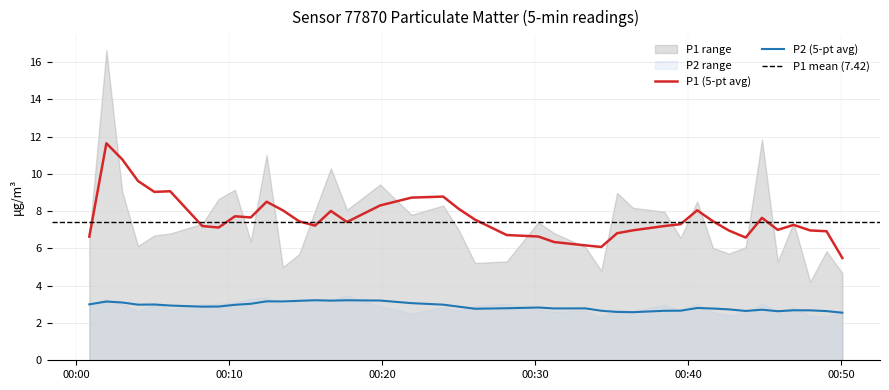

At which category does the chart reach its peak across all series?

1